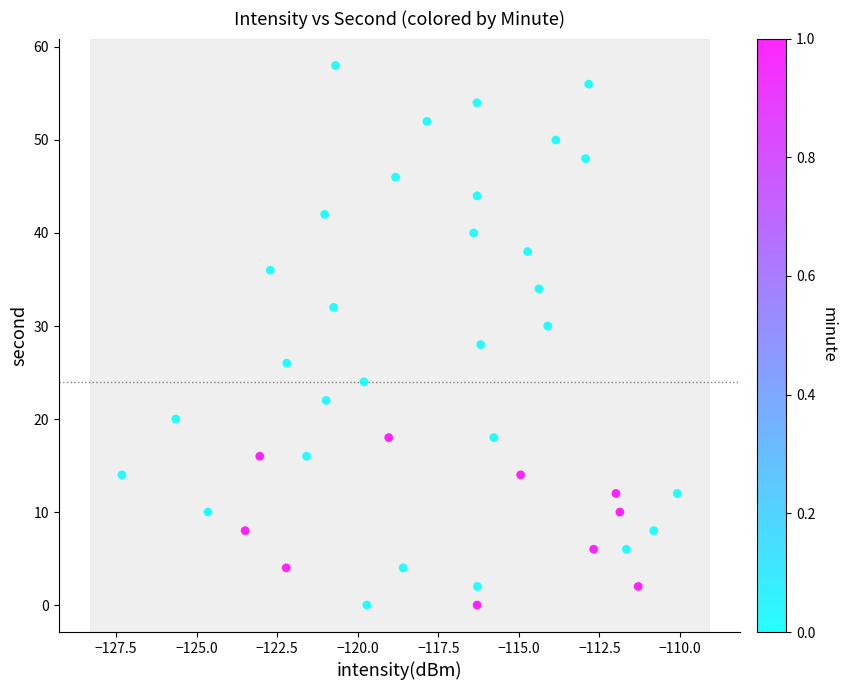

Count the number of points in this scatter plot.

40